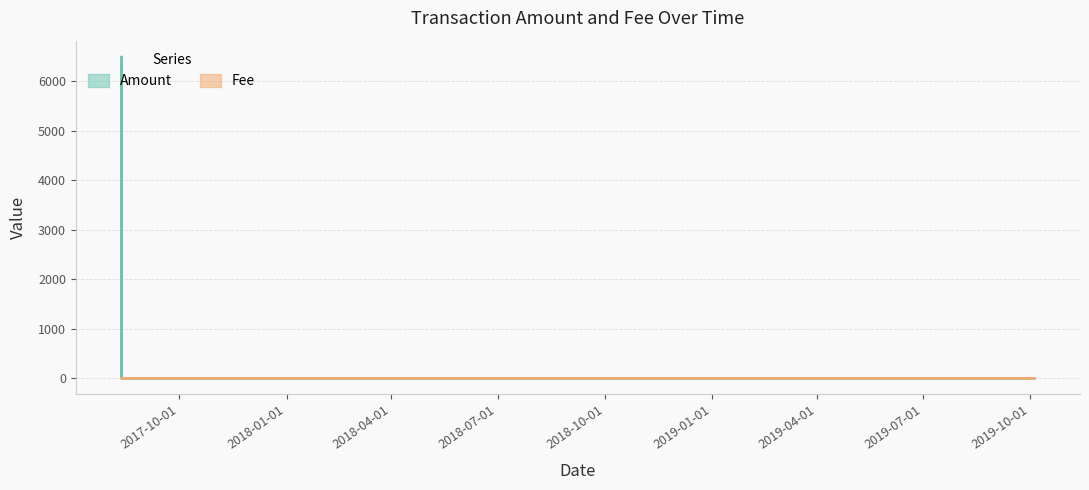

What are all the series names shown in the legend?

Amount, Fee